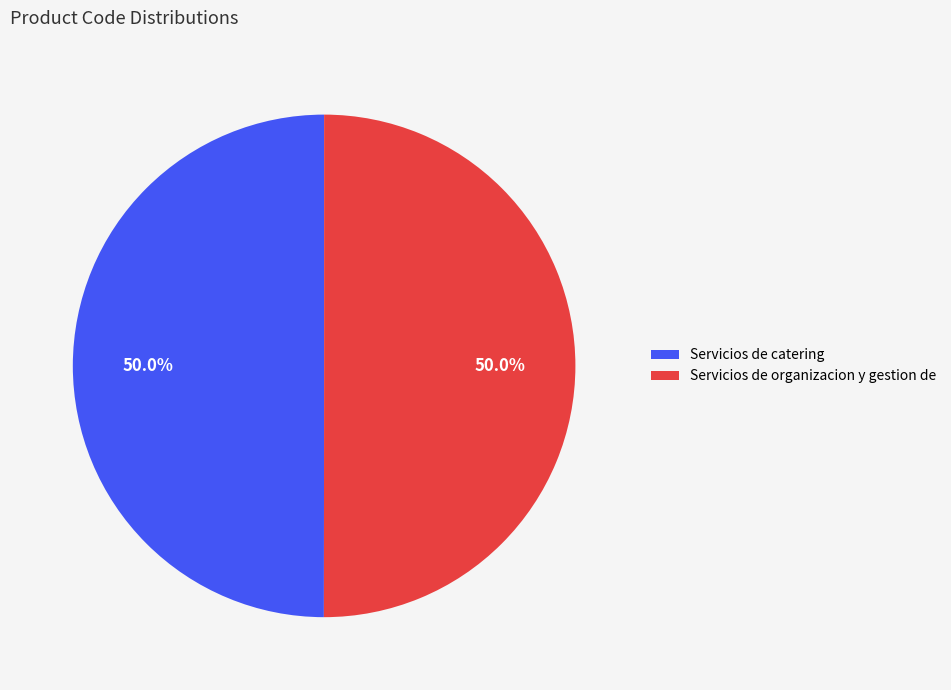

What is the total percentage of Servicios de organizacion y gestion de and Servicios de catering?

100.0%